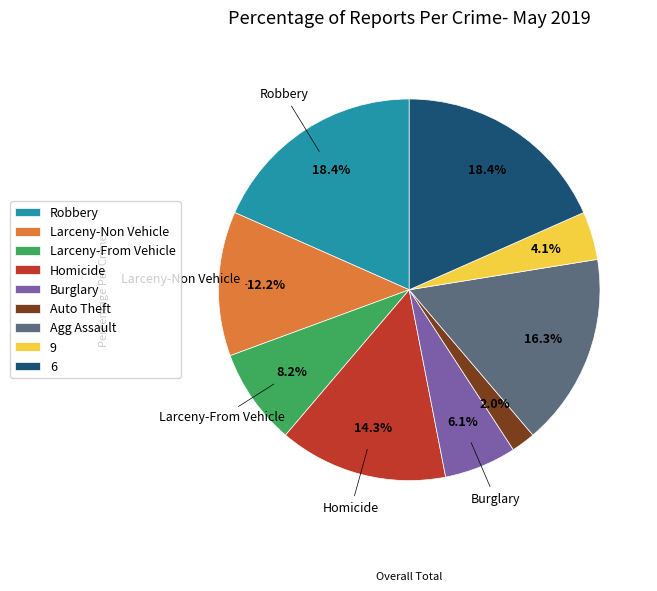

How many slices are in this pie chart?

9